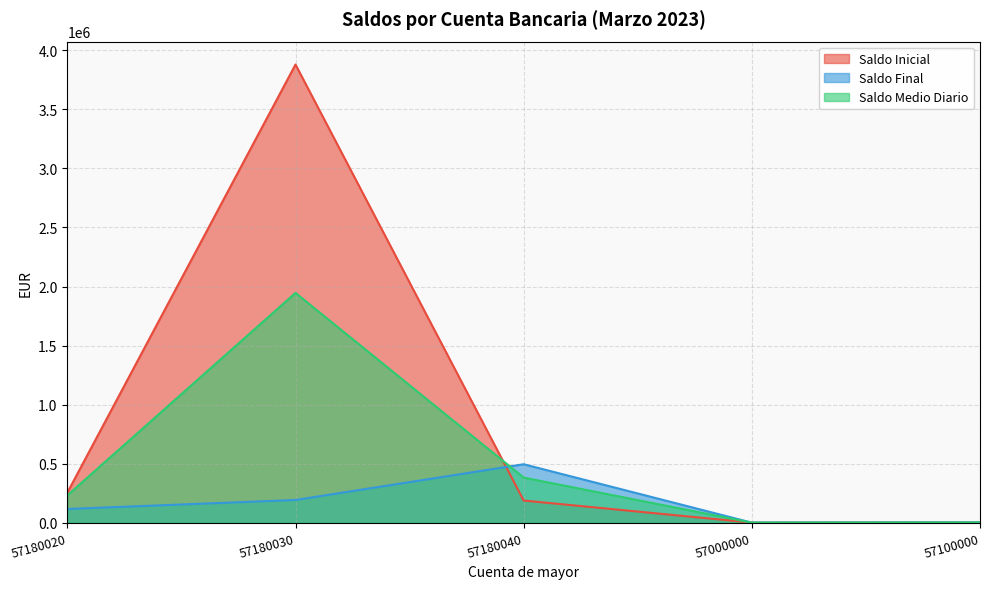

At which label is Saldo Final closest to 247714?

57180030